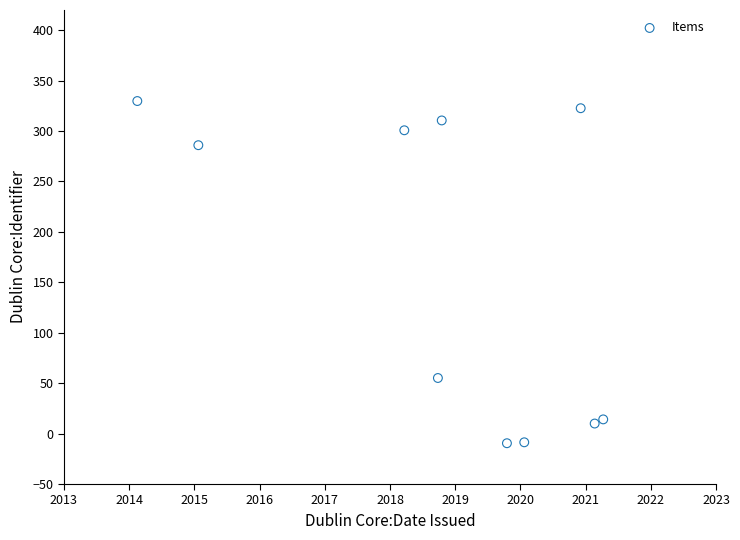

What Y value in the scatter plot is closest to 160?

55.1